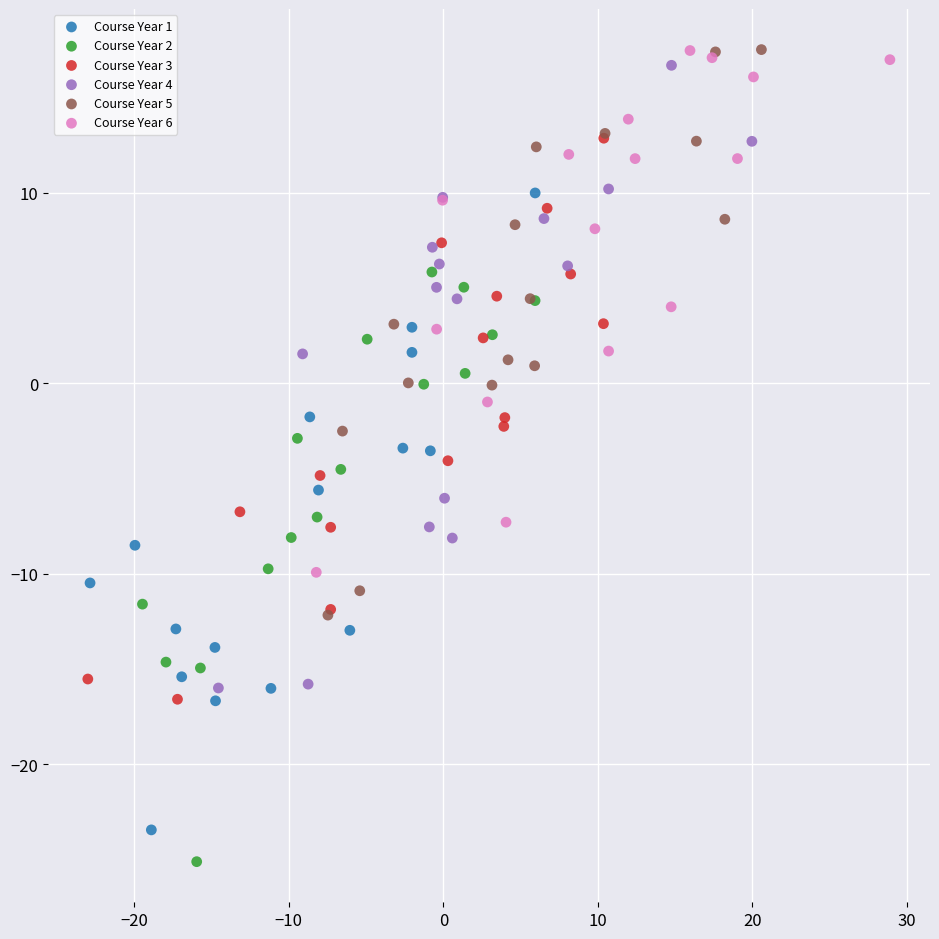

Which series reaches the minimum Y coordinate?

Course Year 2